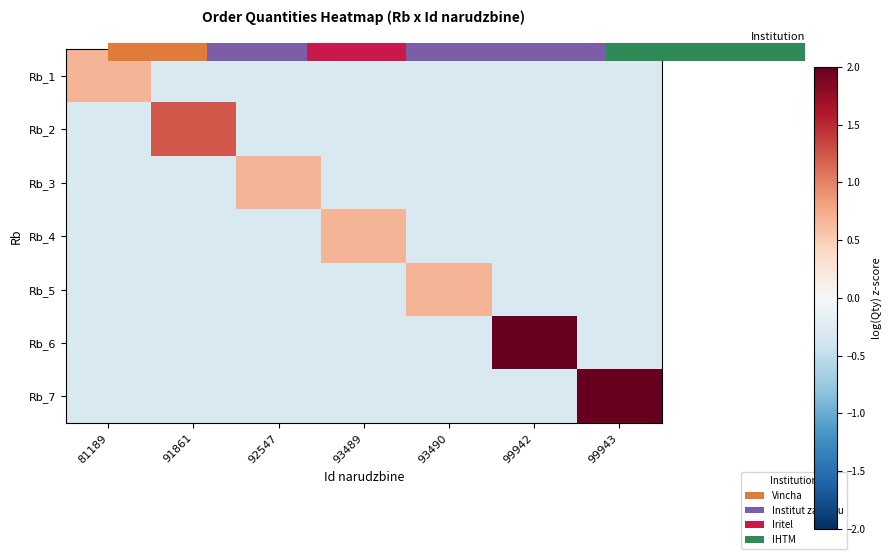

The Rb_3 series shows 0.3 at 92547. True or false?

False